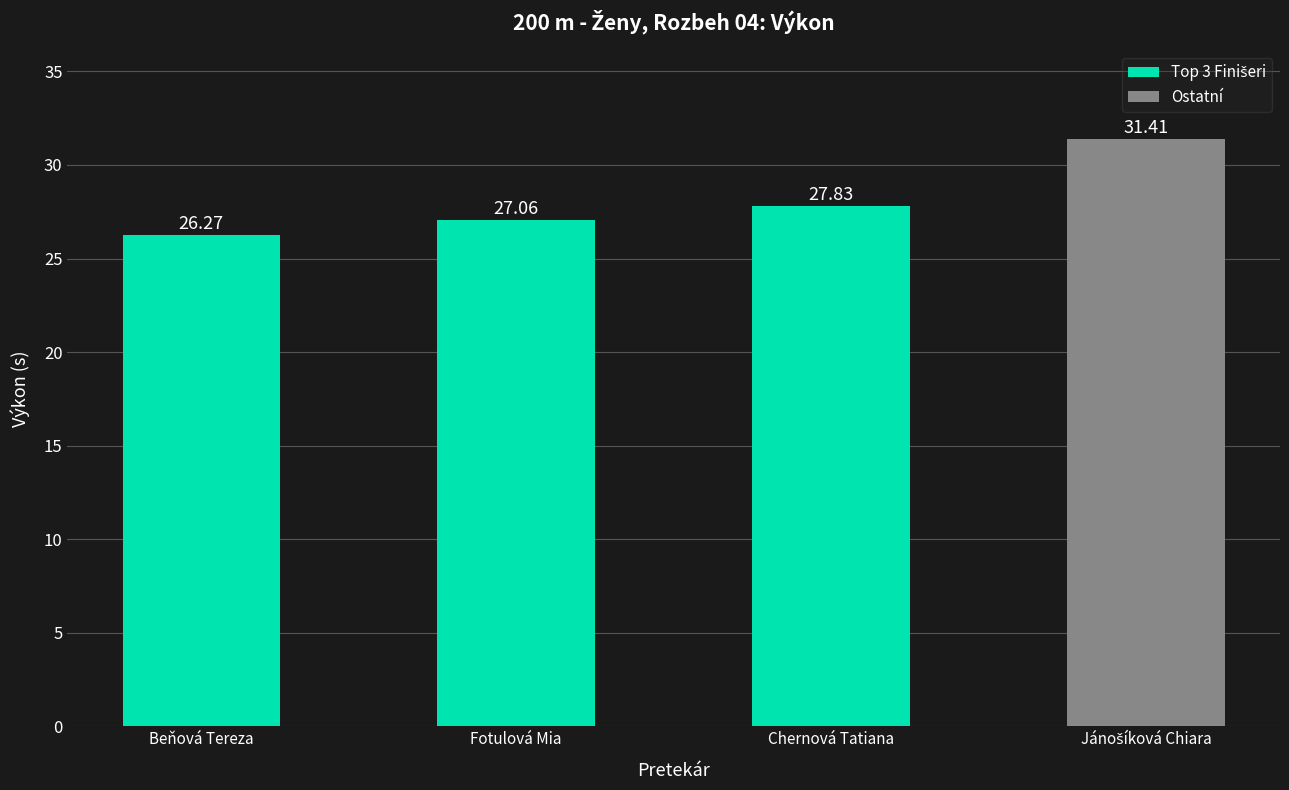

What is the change in value from Beňová Tereza to Fotulová Mia?

+0.8